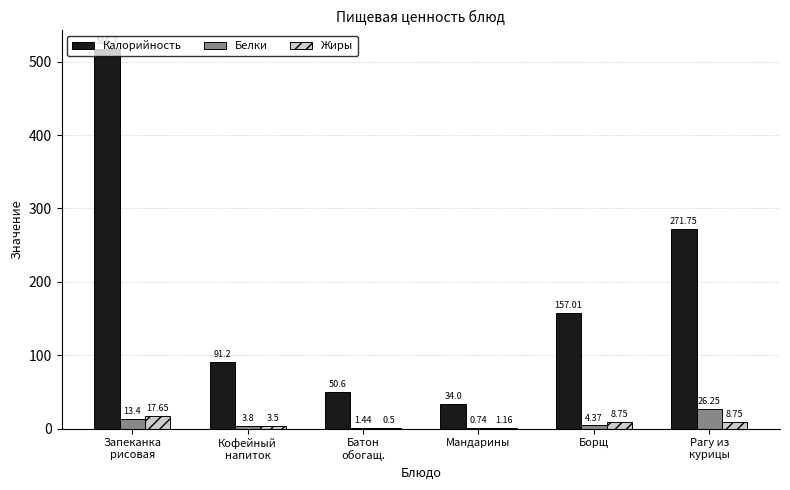

What is the total value across all series at Борщ?

170.1